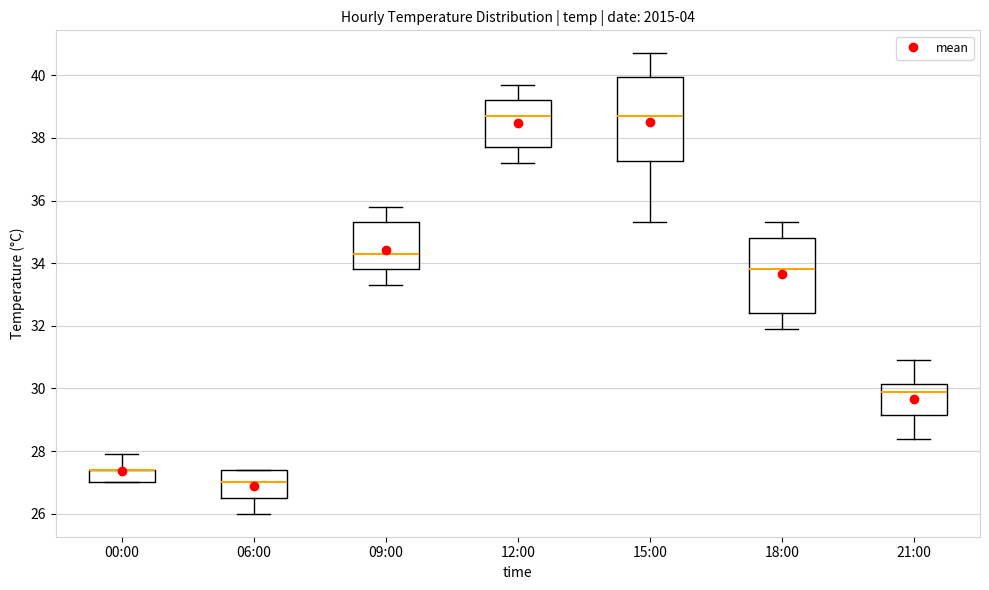

Which box is the tallest, from its lower edge to its upper edge?

15:00